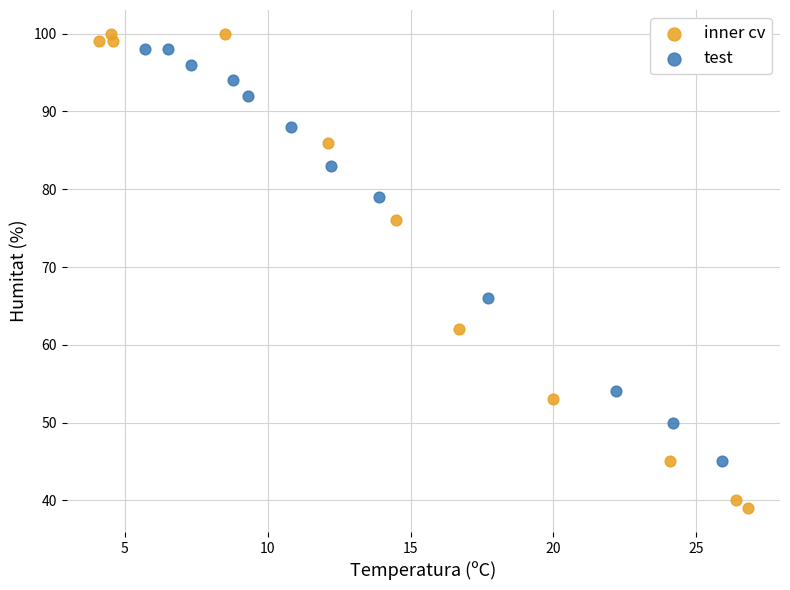

Which series contains the lowest Y value?

inner cv